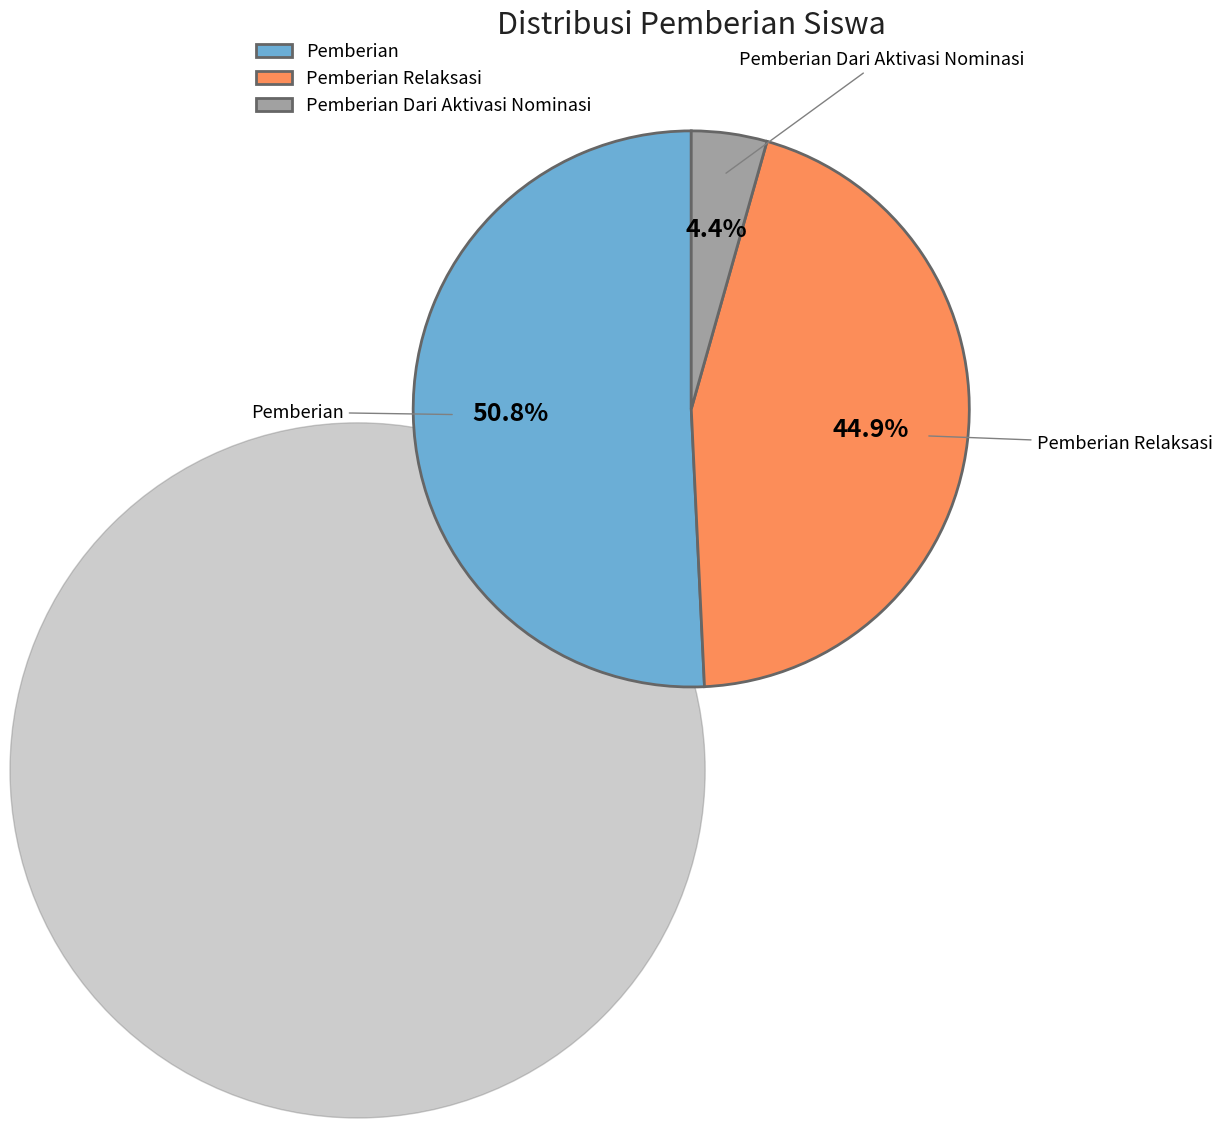

Count the number of slices in the pie.

3